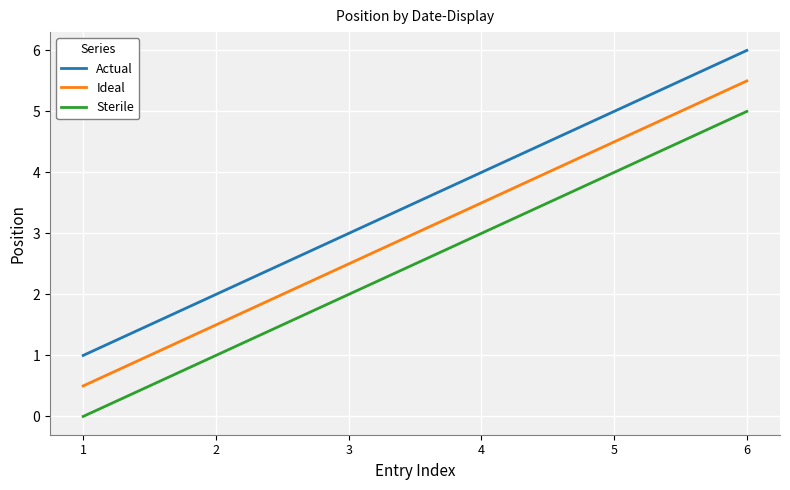

Is the value of Actual at 2 greater than the value of Ideal at 2?

Yes